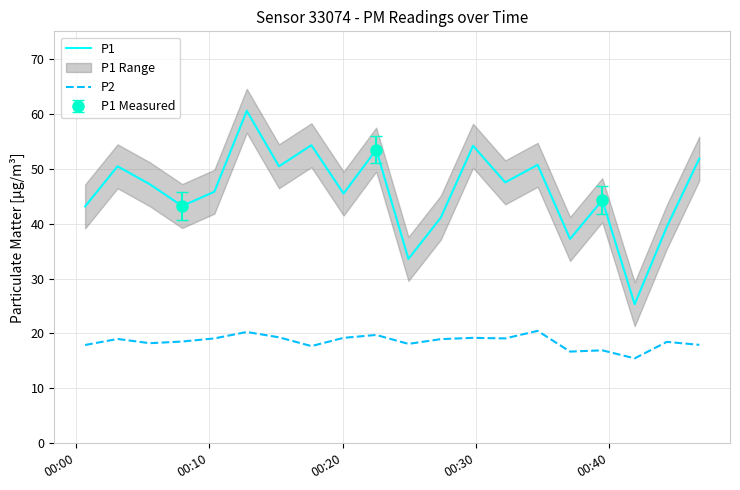

How many lines are shown in the chart?

2